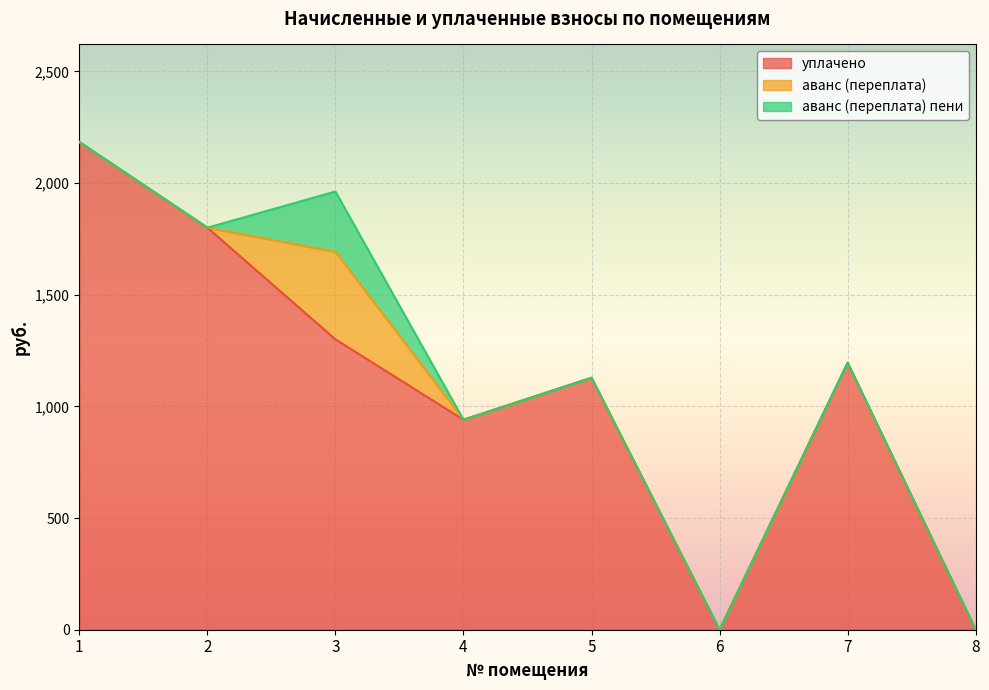

How many positive values does the аванс (переплата) series have?

1